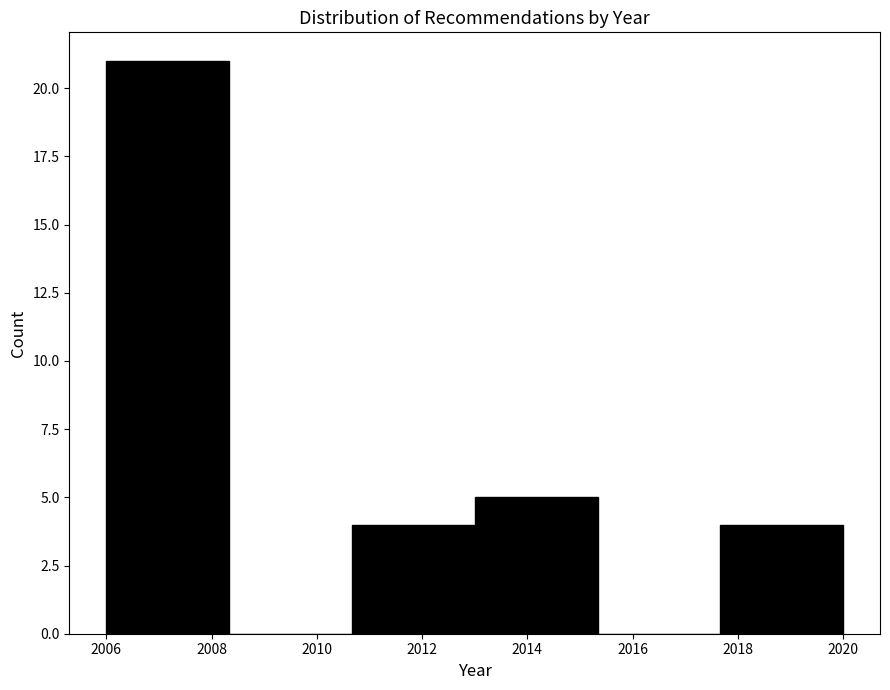

Reading left to right, transcribe this chart: for each bar, give the range it covers on the x-axis and its height. Neither the bar edges nor the heights are printed on the chart, so give them approximately, as read against the axes.

2006.0 to 2008.4: 21
2008.4 to 2010.6: 0
2010.6 to 2013.0: 4
2013.0 to 2015.4: 5
2015.4 to 2017.6: 0
2017.6 to 2020.0: 4